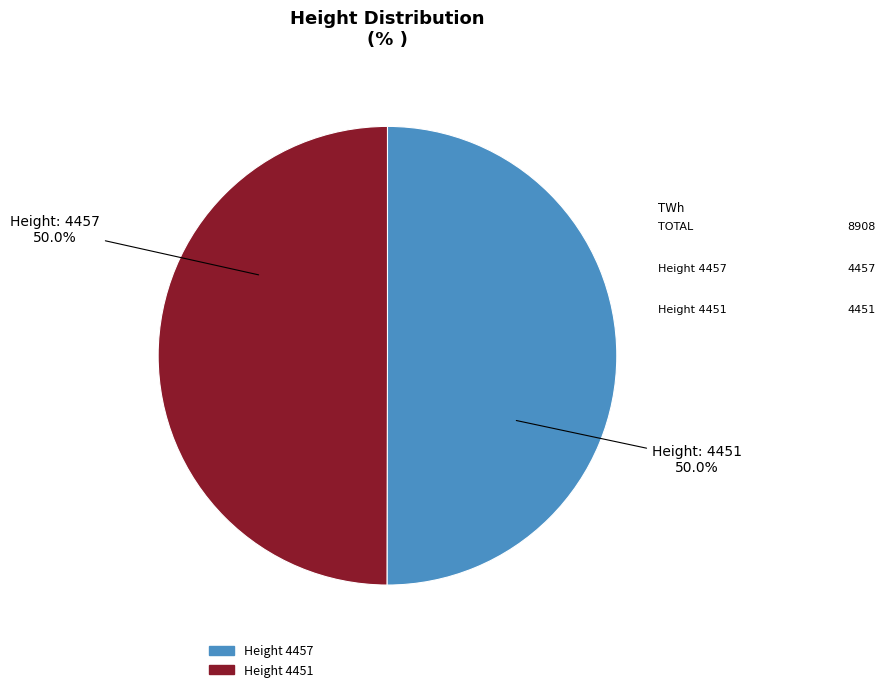

How many segments does this pie chart have?

2